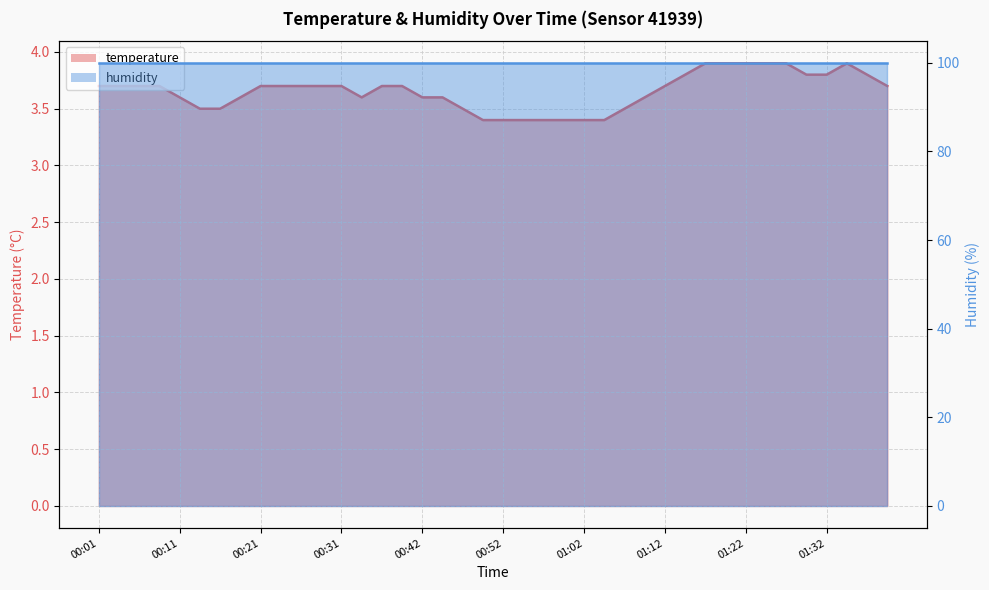

What position from the right is 01:02?

16